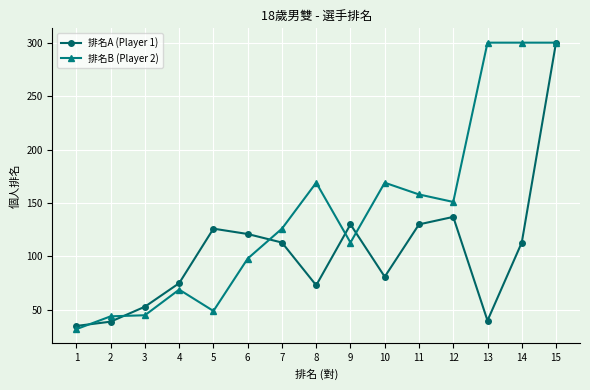

The value of 排名B (Player 2) at 2 is 44. True or false?

True